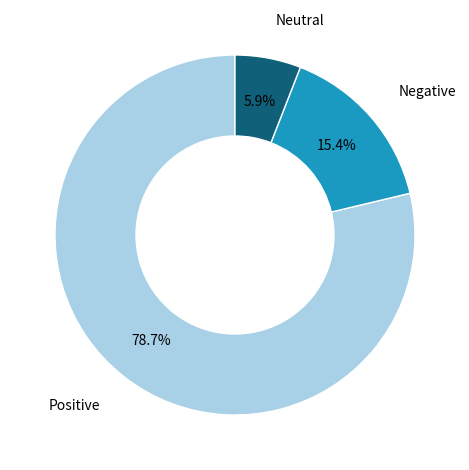

Does any single category account for the majority?

Yes